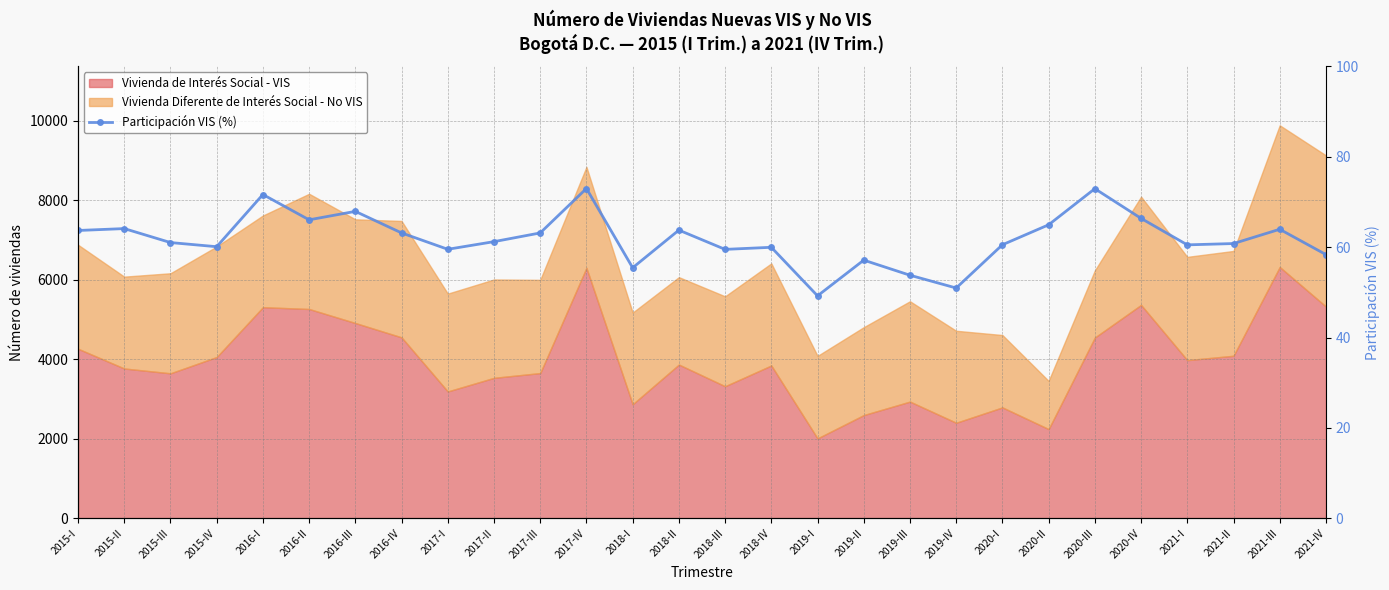

Which has a higher value, 2020-IV or 2021-IV?

2020-IV